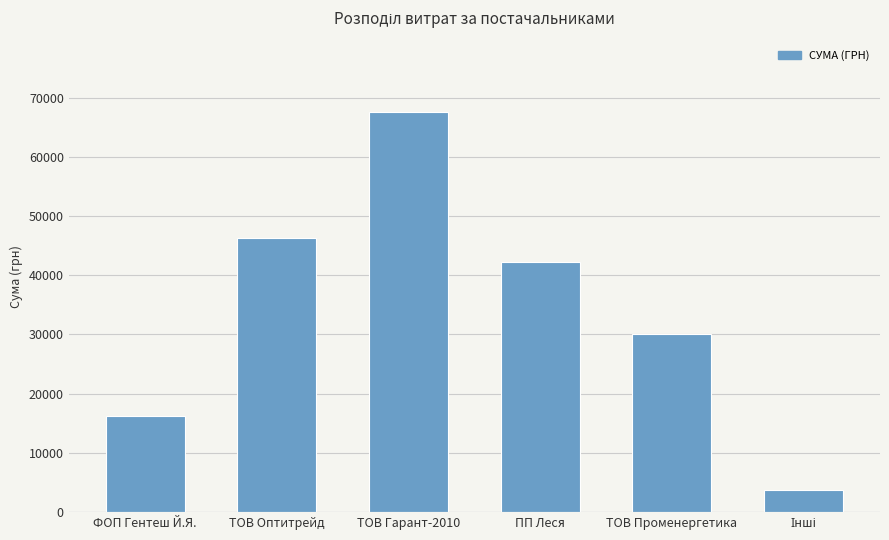

What is the label of the 3rd bar from the left?

ТОВ Гарант-2010